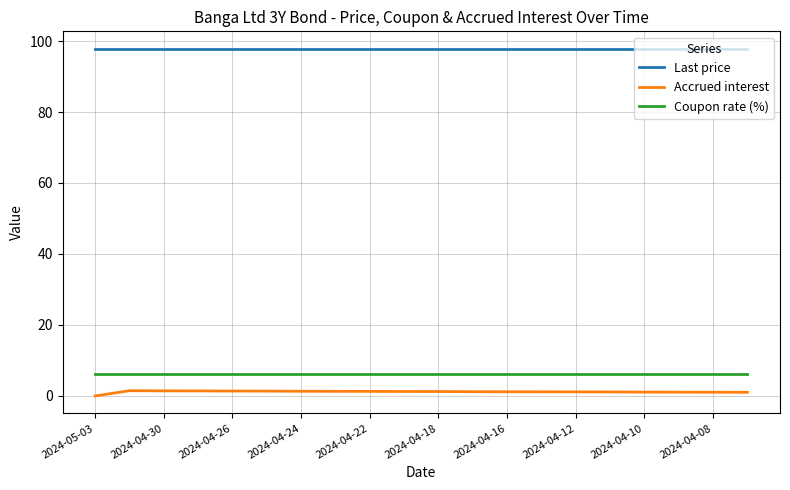

What is the difference between the maximum and minimum values in the Accrued interest series?

1.5